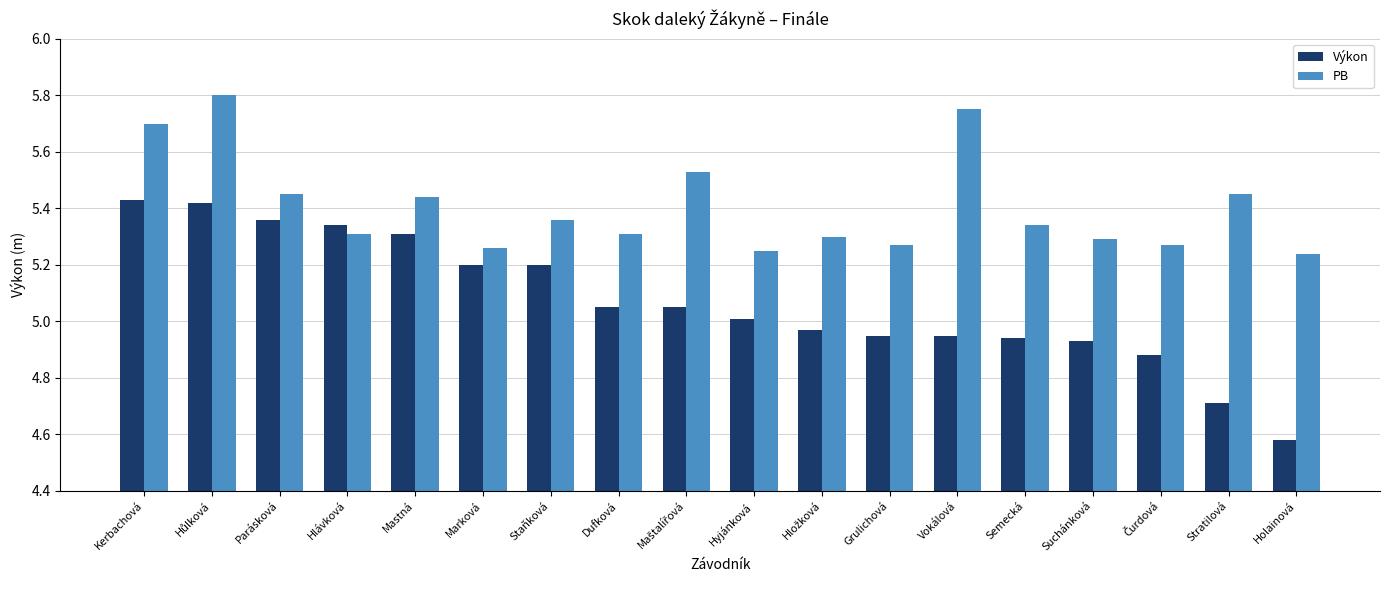

What is the spread (max minus min) of values at Vokálová?

0.8